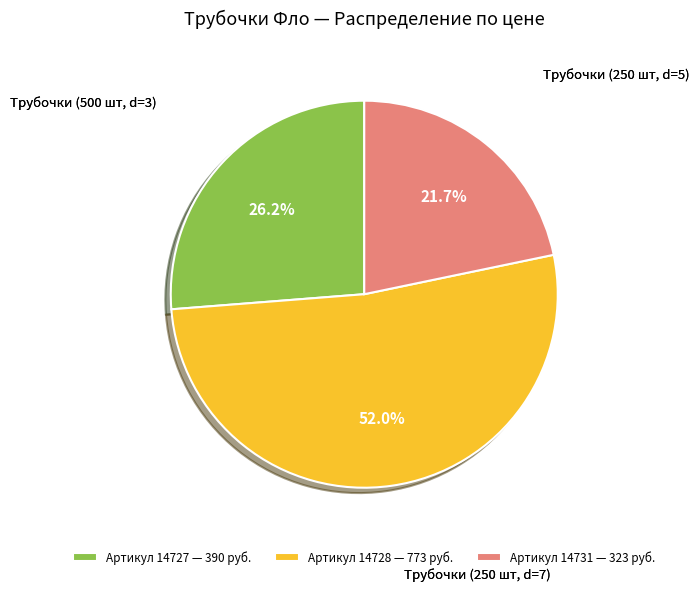

Does Артикул 14728 — 773 руб. represent more than half of the total?

Yes